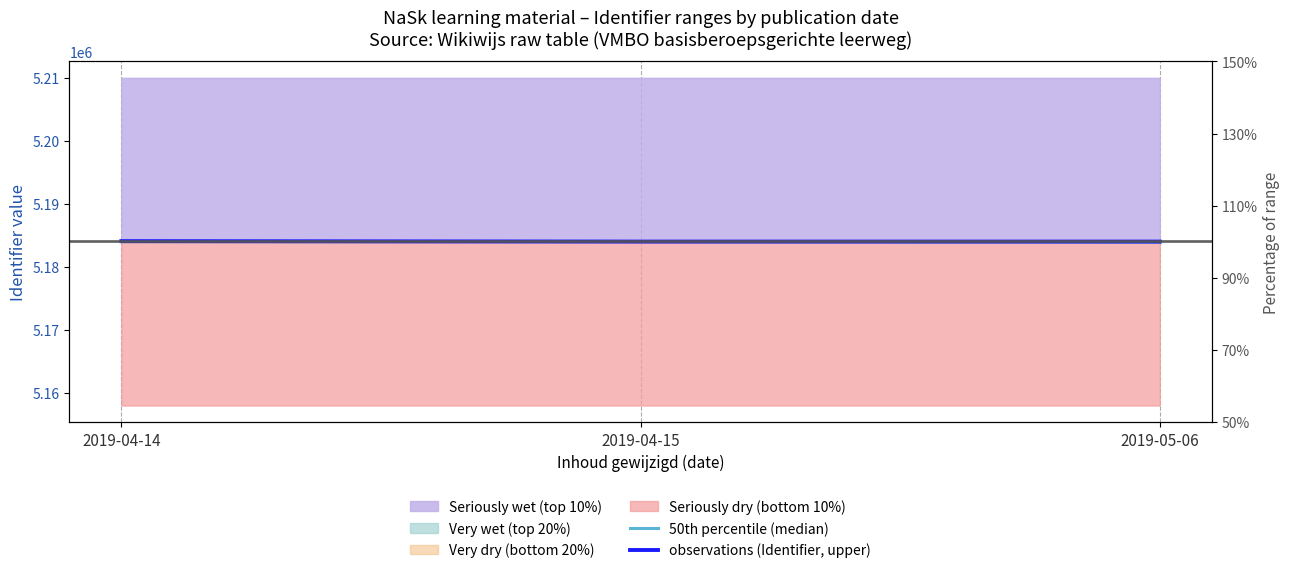

Where is 50th percentile (median) nearest to the value 5183976?

2019-04-14